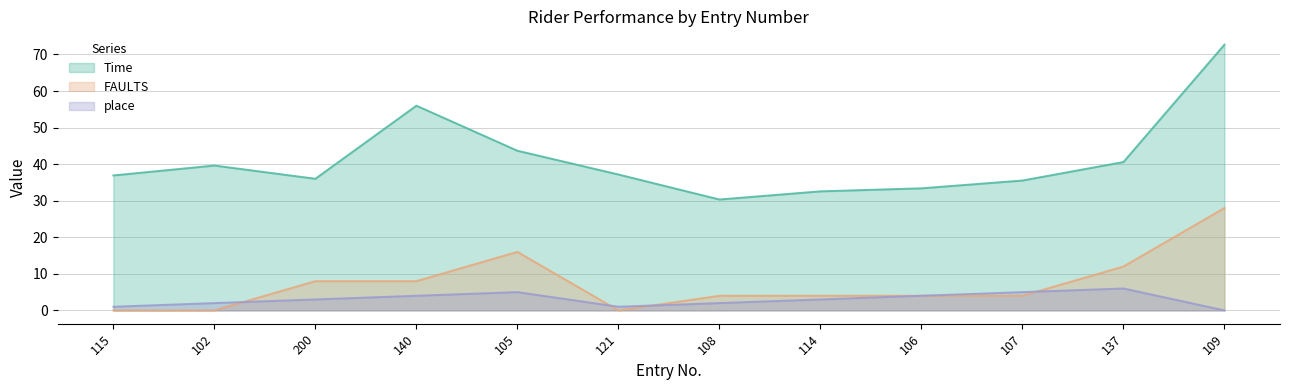

True or false: Time and place intersect in this chart.

False